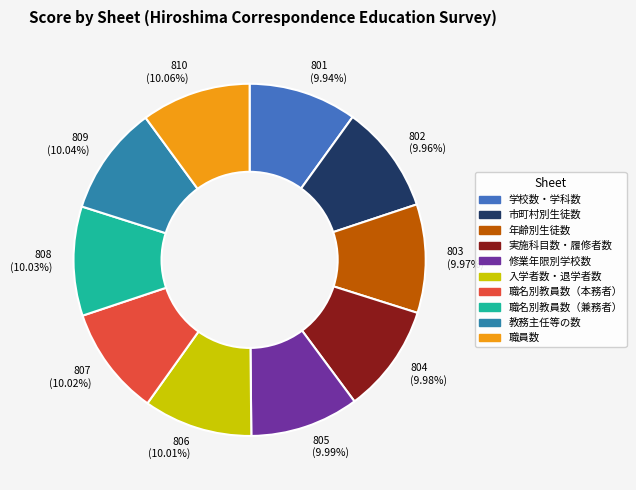

Is there a majority slice in this chart?

No